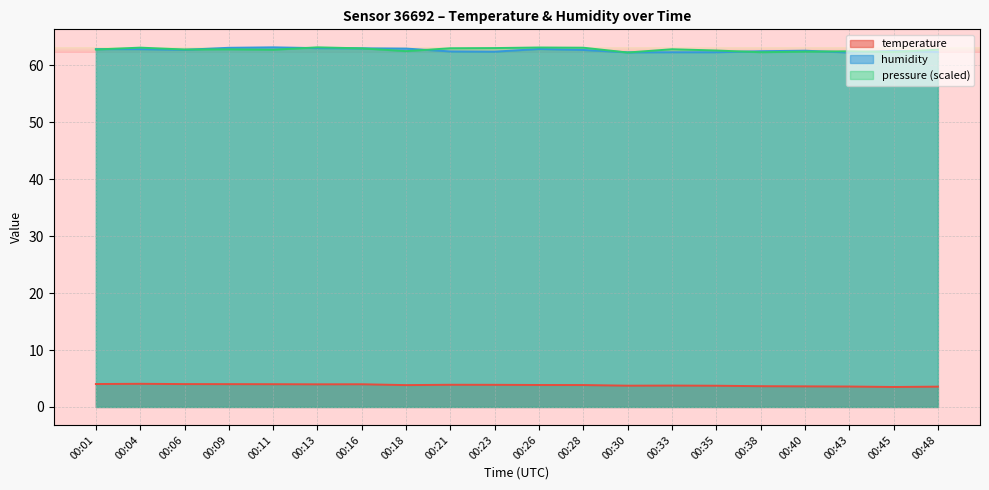

What is the sum of the temperature values at 00:23 and 00:38?

7.5